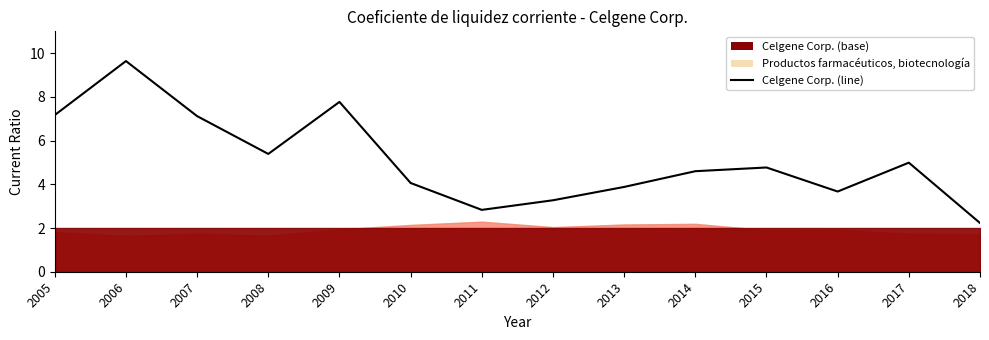

Reading right to left, what are all the values shown in this chart?

2018=2.2	2017=5.0	2016=3.7	2015=4.8	2014=4.6	2013=3.9	2012=3.3	2011=2.8	2010=4.1	2009=7.8	2008=5.4	2007=7.1	2006=9.6	2005=7.2